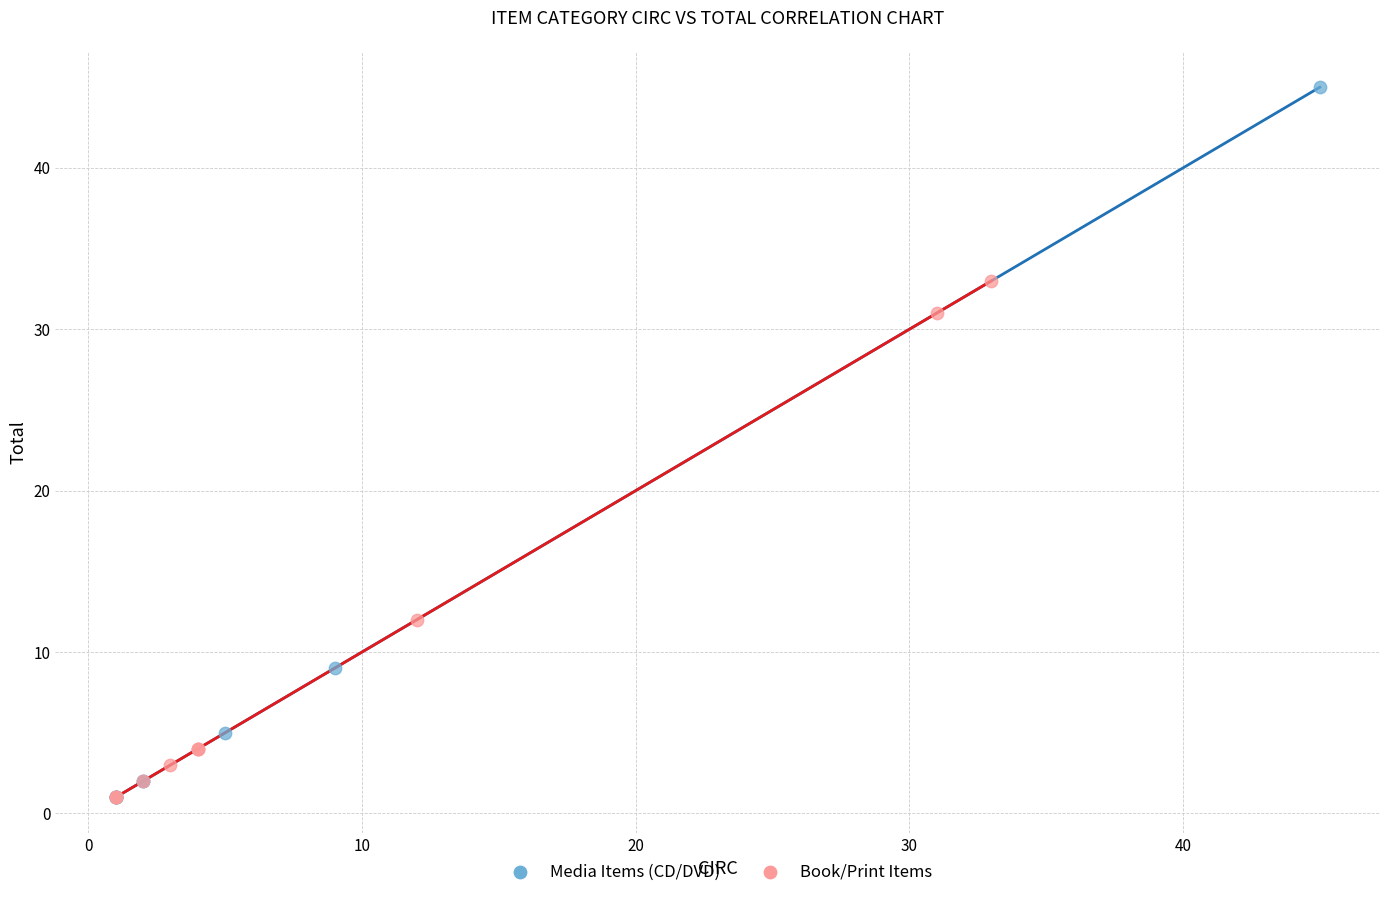

Which series has the largest Y range (max minus min)?

Media Items (CD/DVD)